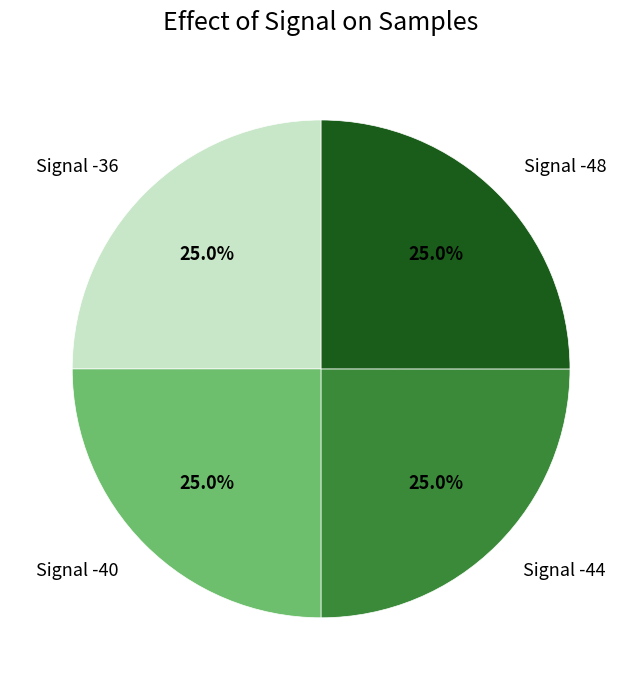

Approximately how many times larger is the value at Signal -48 compared to Signal -44?

1.0